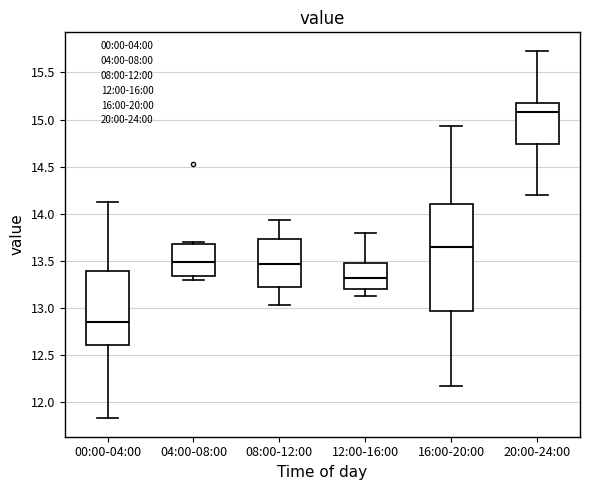

Where does the upper whisker of the box for 08:00-12:00 end on the y-axis? The values are not printed on the chart, so give them approximately, as read against the axis.

13.95